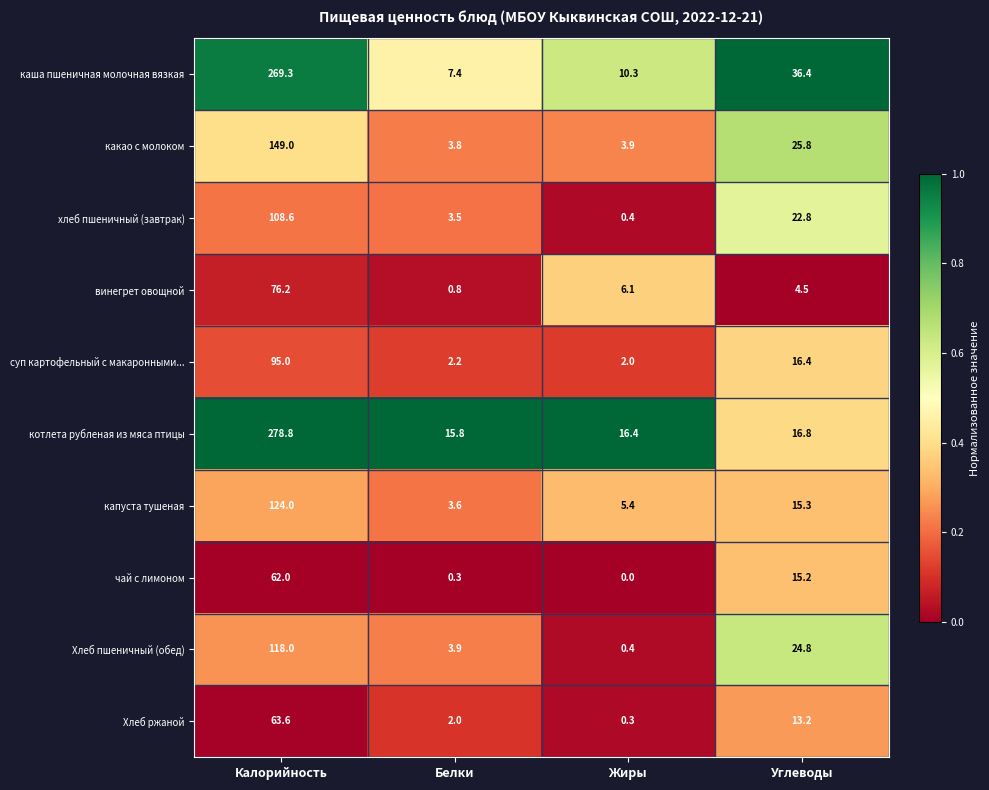

Rank the series by their maximum value, from lowest to highest.

чай с лимоном, Хлеб ржаной, винегрет овощной, суп картофельный с макаронными..., хлеб пшеничный (завтрак), Хлеб пшеничный (обед), капуста тушеная, какао с молоком, каша пшеничная молочная вязкая, котлета рубленая из мяса птицы